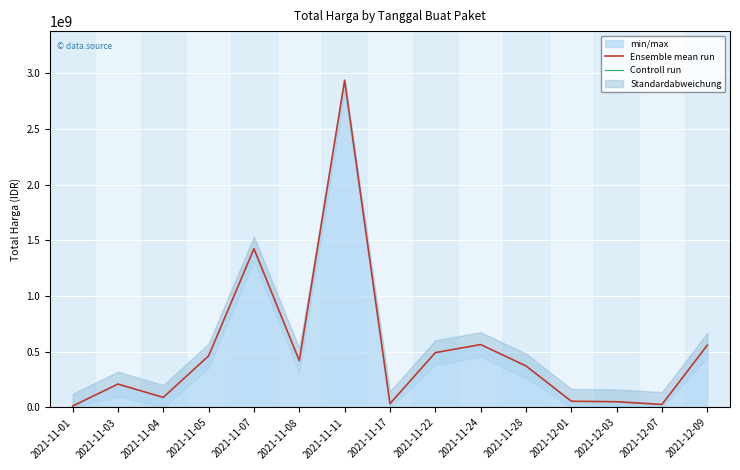

Reading left to right, what are all the values shown in this chart?

Ensemble mean run: 2021-11-01=12787500	2021-11-03=210641270	2021-11-04=90671200	2021-11-05=464002100	2021-11-07=1425867900	2021-11-08=420766800	2021-11-11=2939764240	2021-11-17=34292000	2021-11-22=493000000	2021-11-24=565334200	2021-11-28=373404000	2021-12-01=56152800	2021-12-03=51601000	2021-12-07=27412000	2021-12-09=559971000
Controll run: 2021-11-01=0	2021-11-03=0	2021-11-04=0	2021-11-05=0	2021-11-07=0	2021-11-08=0	2021-11-11=0	2021-11-17=0	2021-11-22=0	2021-11-24=0	2021-11-28=0	2021-12-01=0	2021-12-03=0	2021-12-07=0	2021-12-09=0